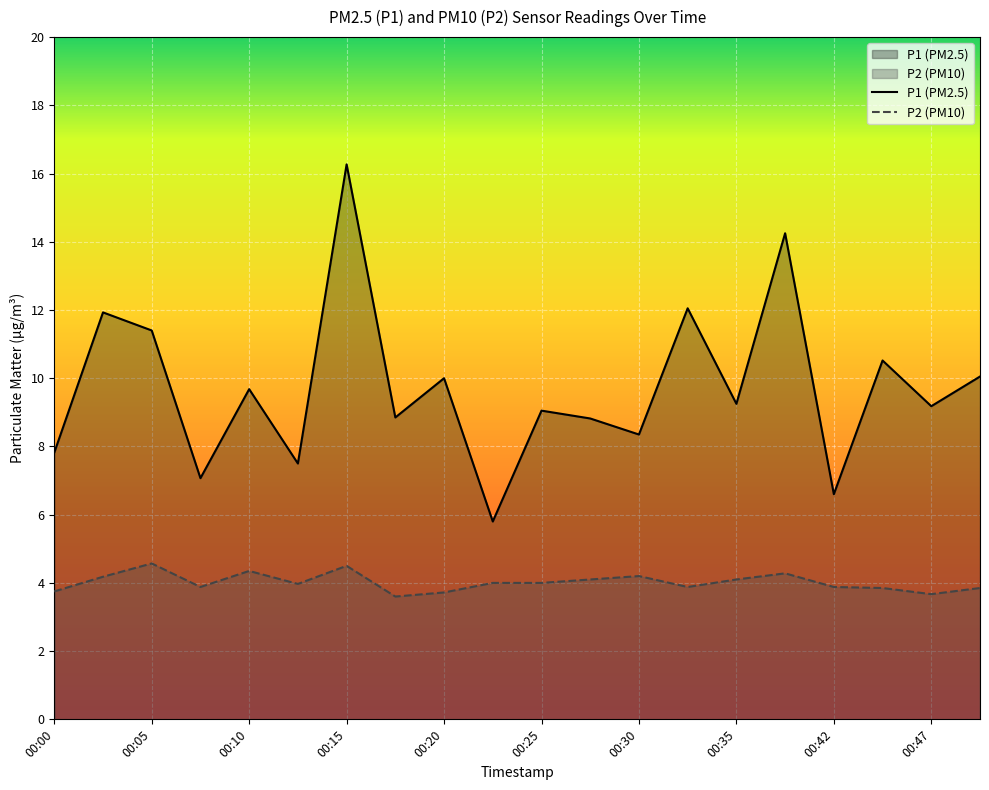

Which category has the lowest value in the P1 series?

00:22